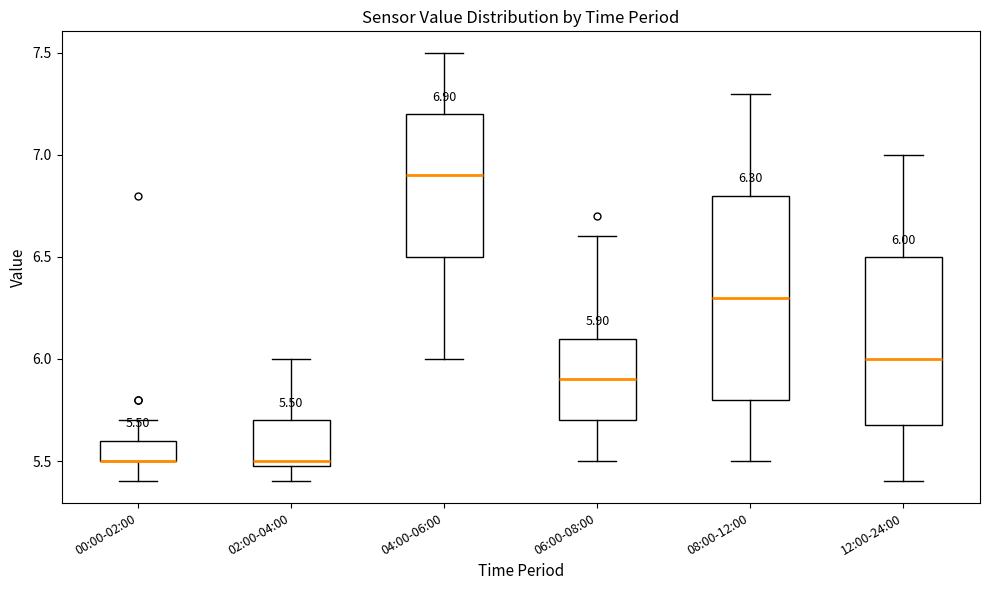

Comparing the boxes themselves (not the whiskers), which one is the tallest?

08:00-12:00